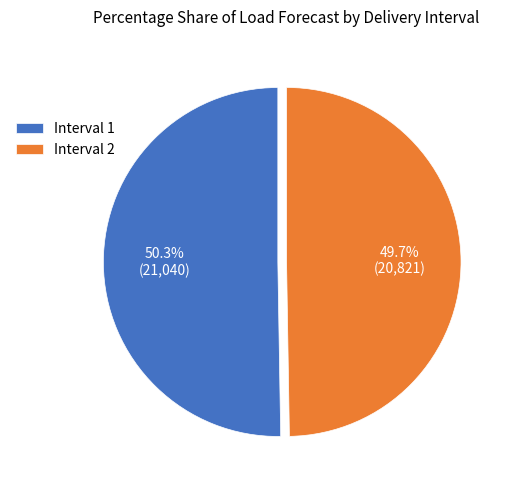

What is the ratio of the value at Interval 2 to the value at Interval 1?

1.0